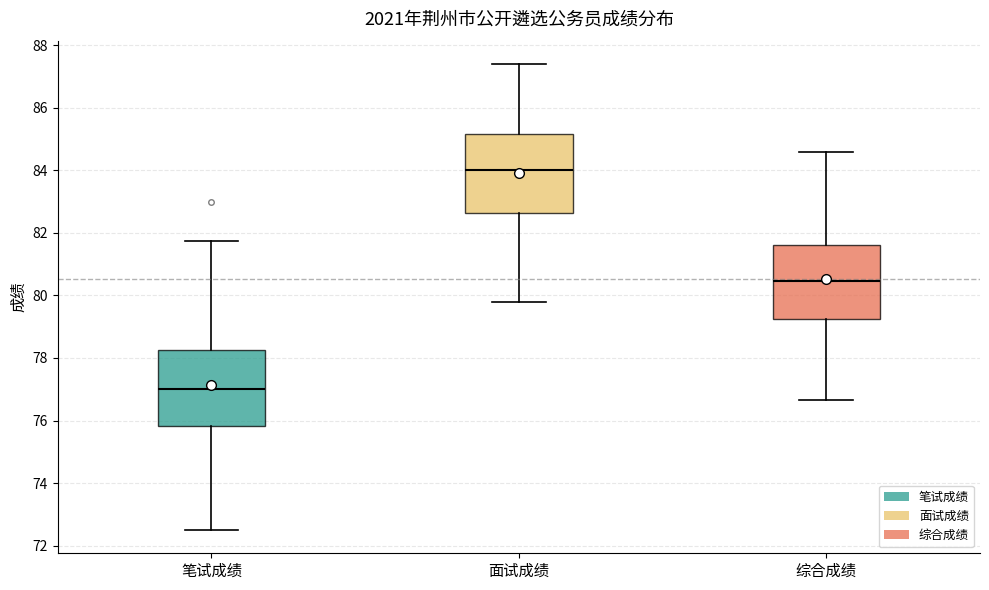

Reading left to right, read every box against the y-axis: the position of its median line, the range the box covers, and the ends of its whiskers. The values are not printed on the chart, so give them approximately, as read against the axis.

笔试成绩: median 77.0, box 75.8 to 78.2, whiskers 72.6 to 81.8
面试成绩: median 84.0, box 82.6 to 85.2, whiskers 79.8 to 87.4
综合成绩: median 80.4, box 79.2 to 81.6, whiskers 76.6 to 84.6